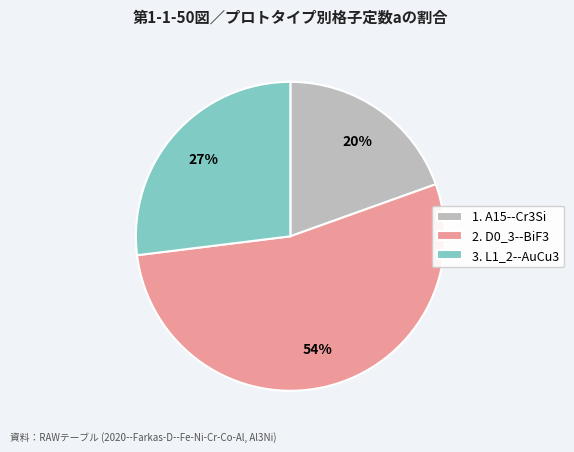

To the nearest percent, what is the average slice percentage?

33%